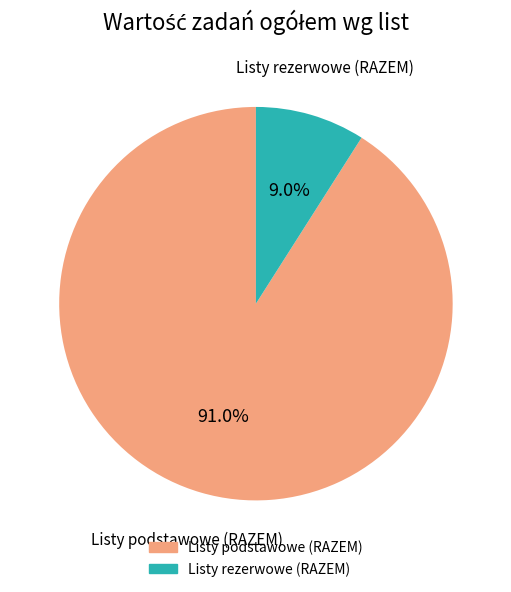

To the nearest percent, what is the average slice percentage?

50%